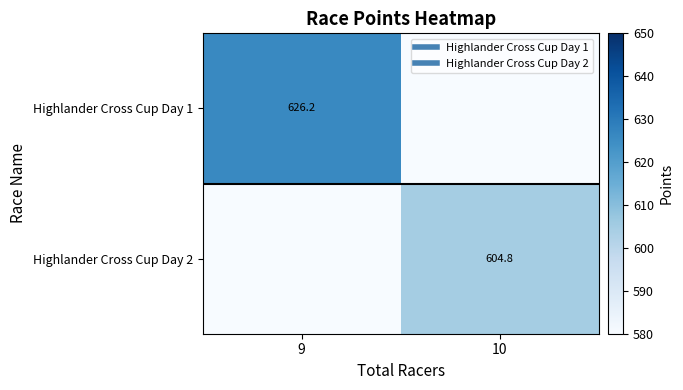

Is it true that Highlander Cross Cup Day 1 equals 0.0 at 10?

True